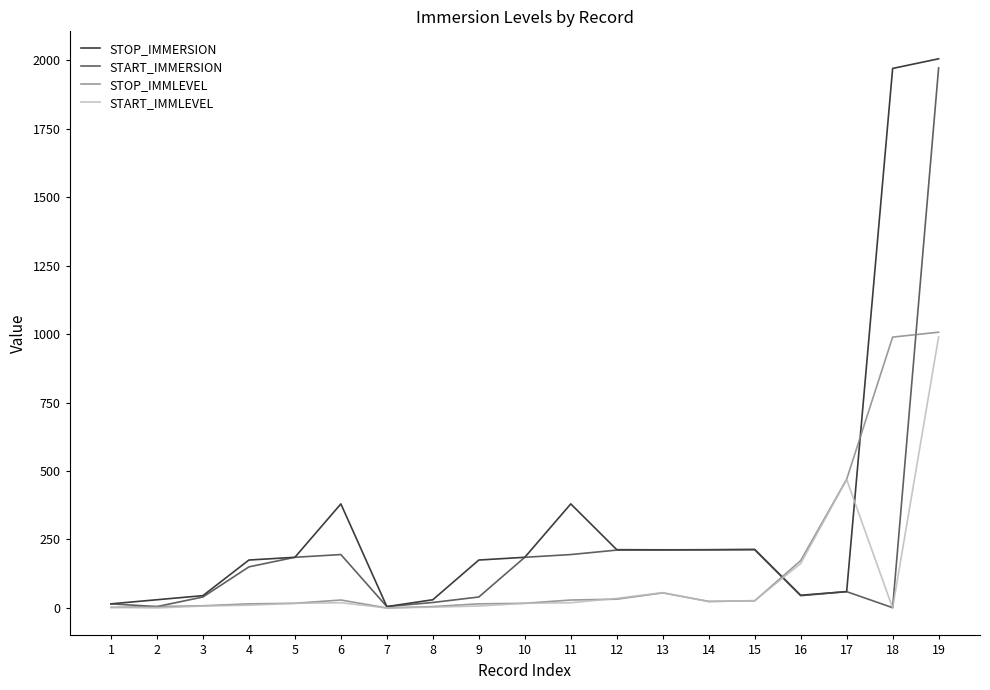

Which series changed the most between 5 and 11?

STOP_IMMERSION